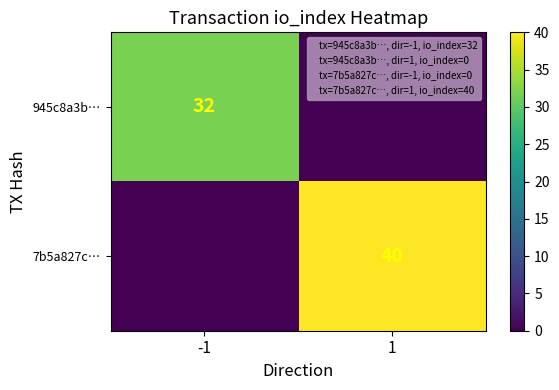

Rank the series at -1 from lowest to highest value.

7b5a827c…, 945c8a3b…